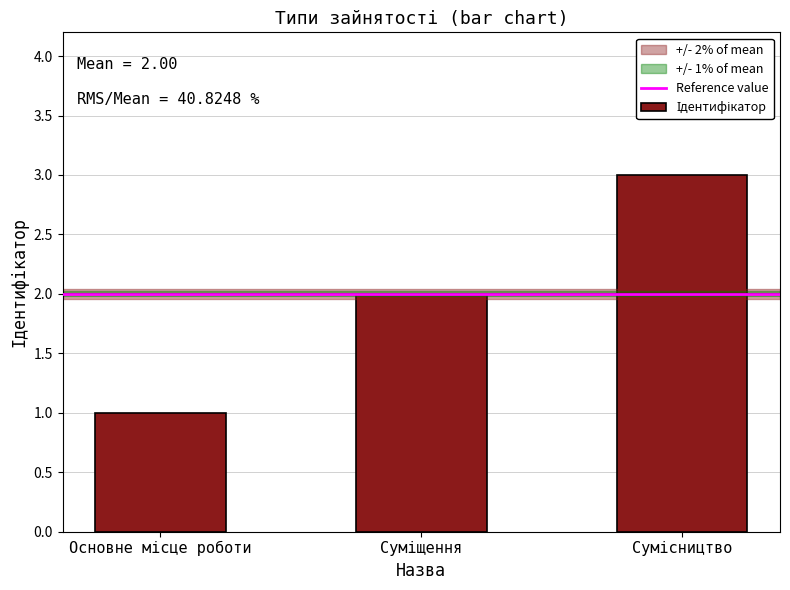

Reading left to right, list all the values displayed in this chart.

1	2	3